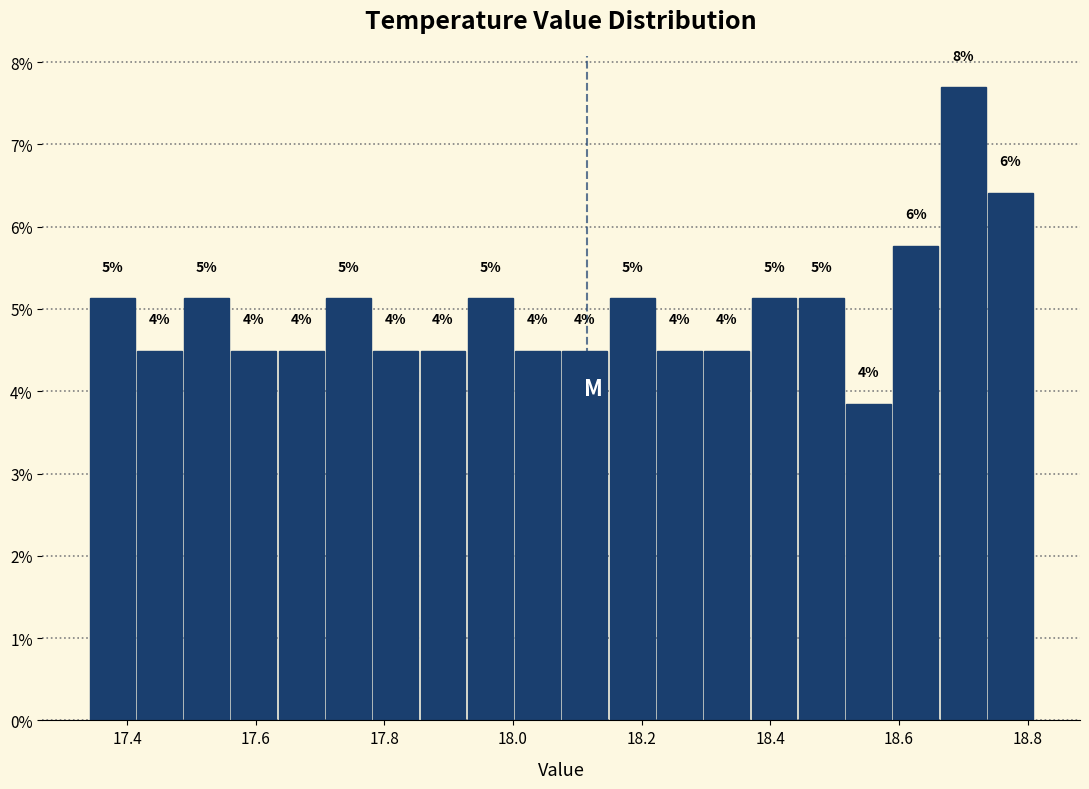

Around what value on the x-axis is the tallest bar? Give the approximate position of its centre, as read against the axis.

18.70